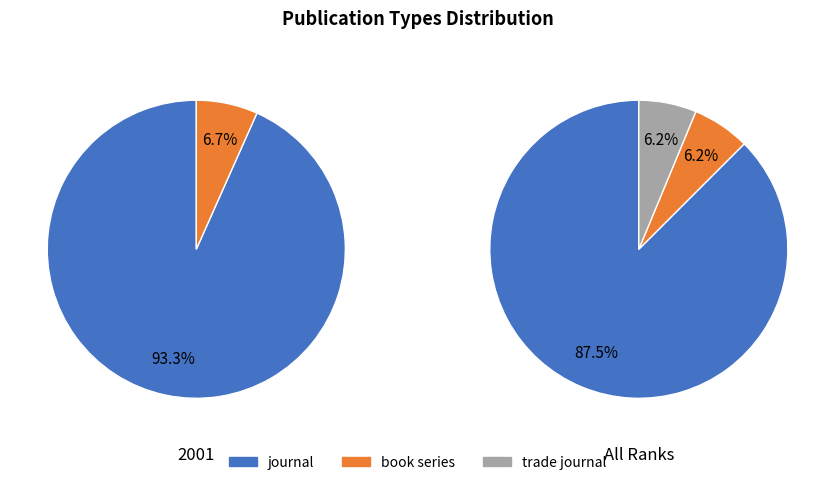

Combined, do book series and trade journal account for over 50%?

No